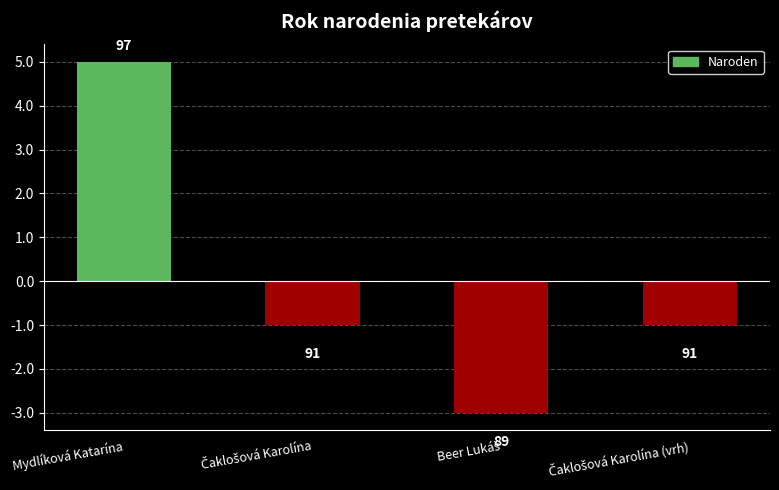

How many bars are there in total?

4